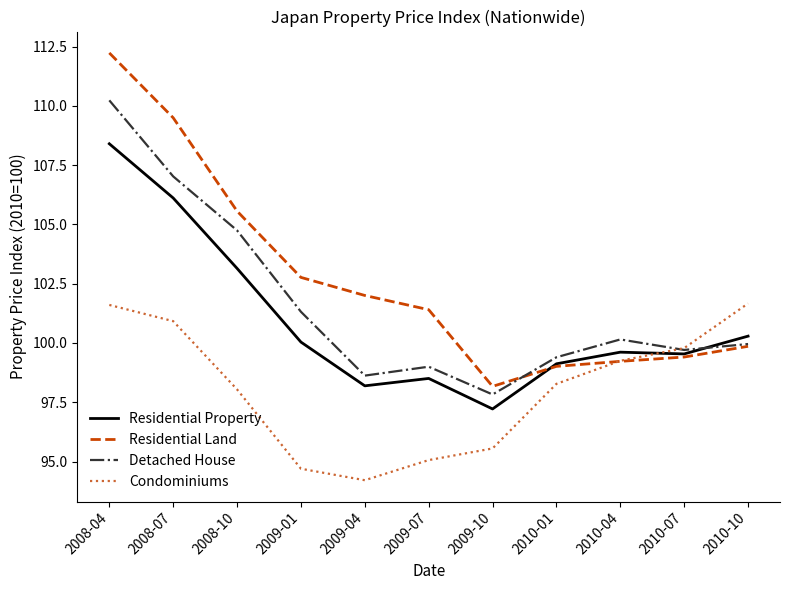

Which series has the largest total across all categories?

Residential Land